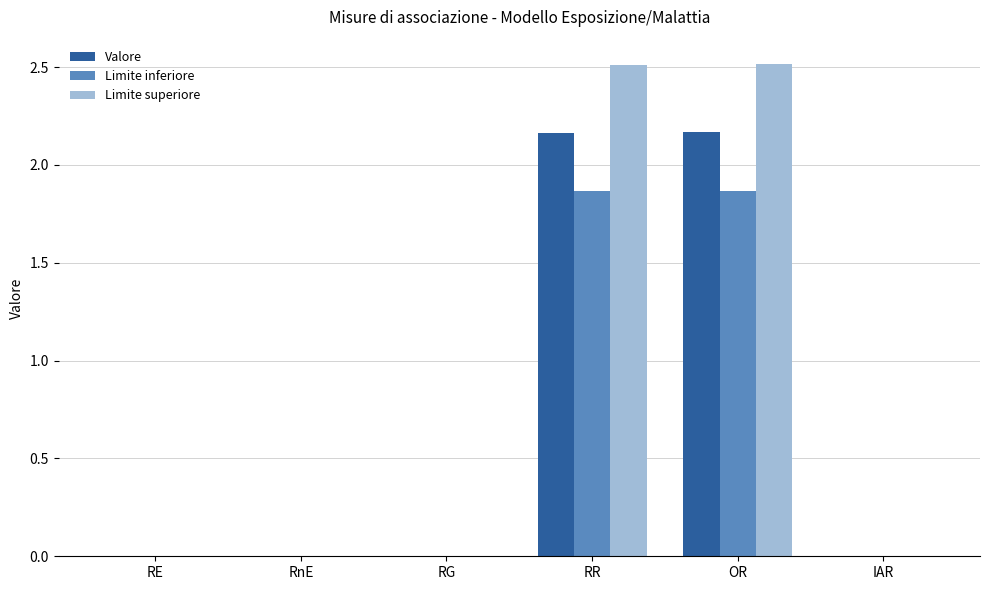

What is the total value across all series at OR?

6.5